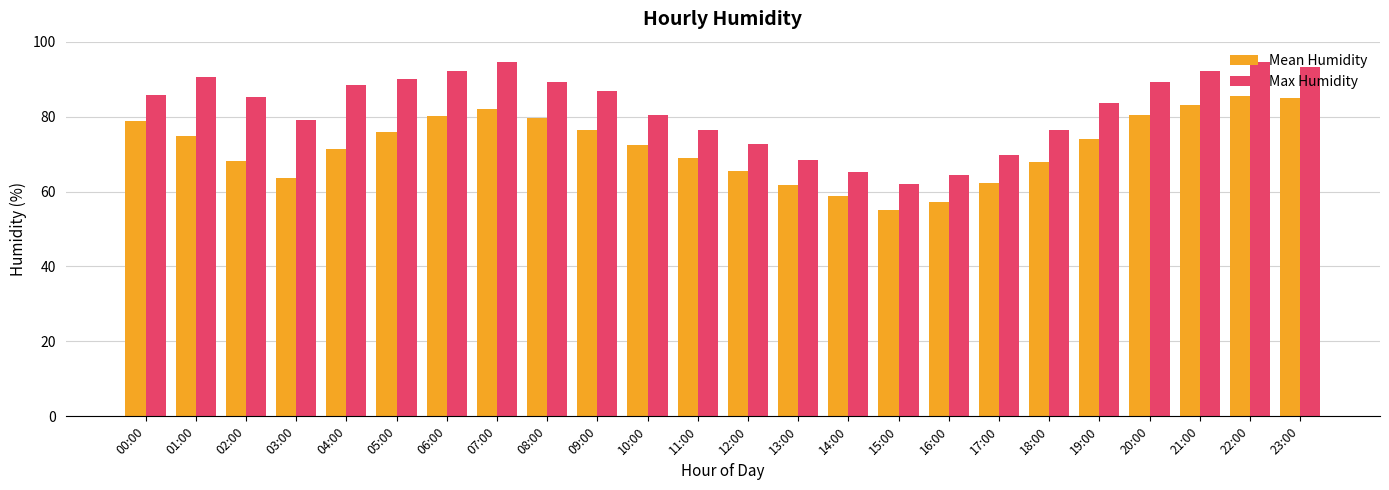

At which category is the sum across all series the highest?

22:00